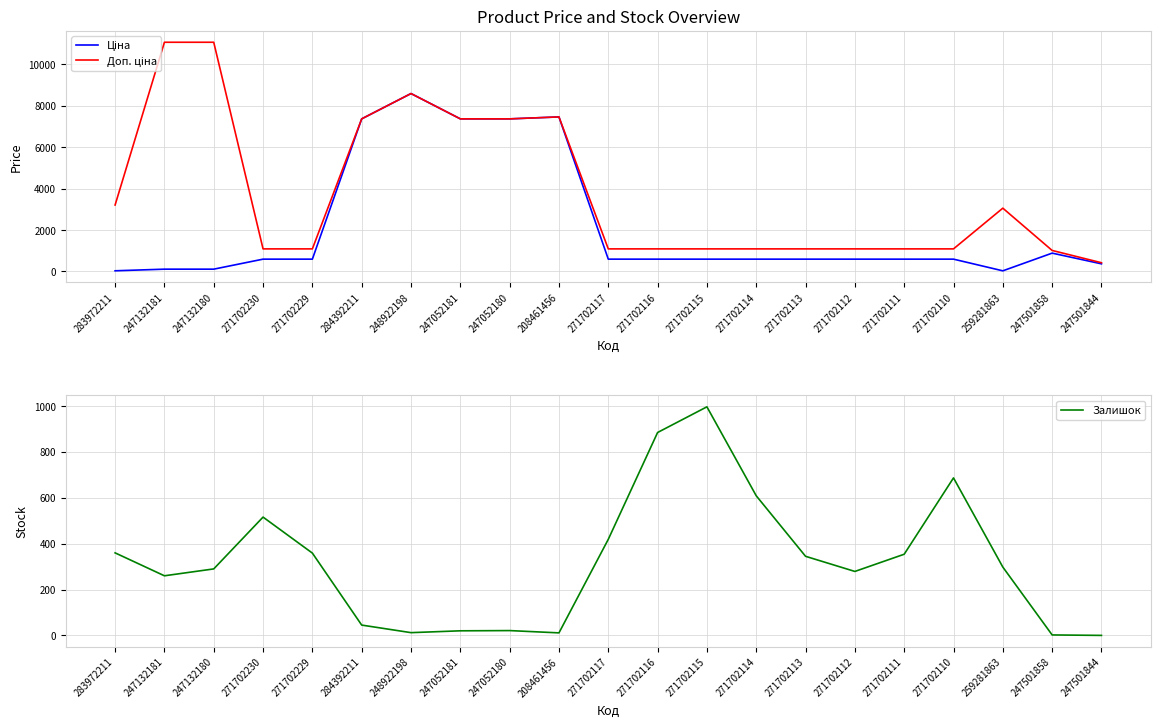

Reading left to right, list all the values displayed in this chart.

Ціна: 32.0	110.5	110.5	593.8	593.8	7360.2	8581.1	7360.2	7360.2	7453.8	593.8	593.8	593.8	593.8	593.8	593.8	593.8	593.8	30.5	884.2	367.6
Доп. ціна: 3205.0	11055.0	11055.0	1088.8	1088.8	7360.2	8581.1	7360.2	7360.2	7453.8	1088.8	1088.8	1088.8	1088.8	1088.8	1088.8	1088.8	1088.8	3053.0	1013.2	421.0
Залишок: 360.0	260.0	290.0	516.0	359.0	45.0	12.0	20.0	21.0	11.0	419.0	885.0	997.0	609.0	345.0	279.0	354.0	687.0	298.0	2.0	0.0